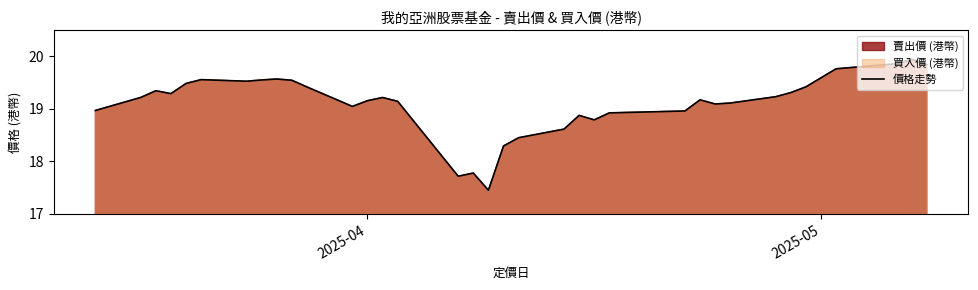

True or false: the data has more than 2 interior local peaks.

True